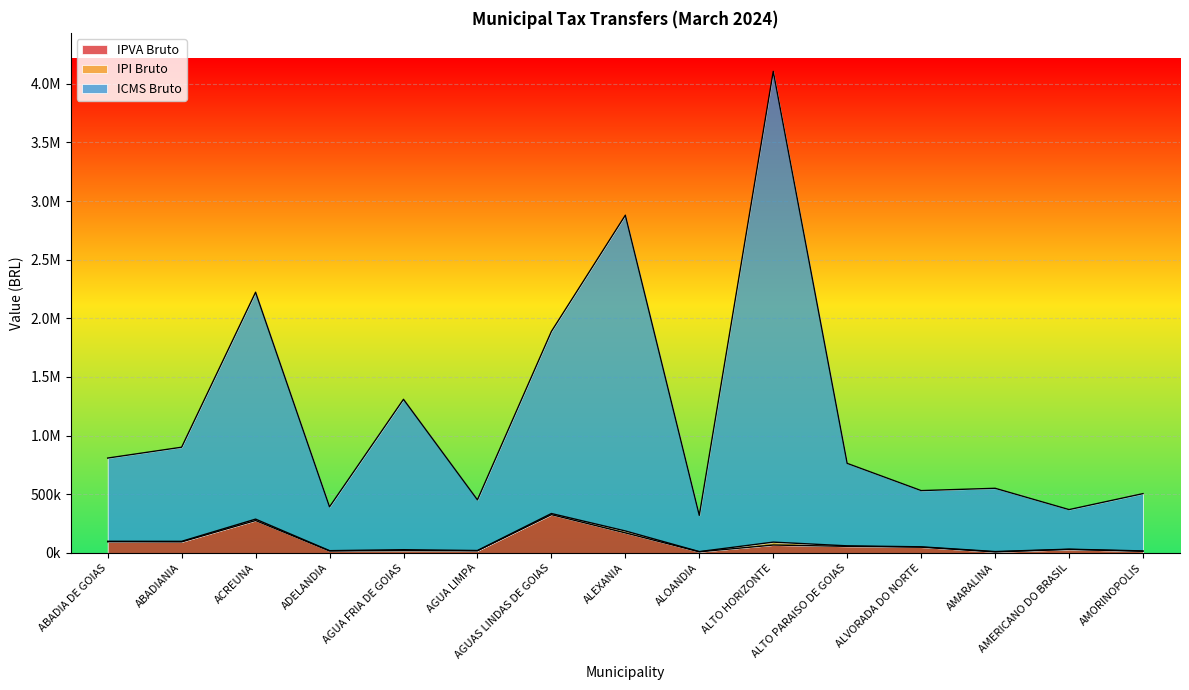

Does the chart display data point markers on the line(s)?

No